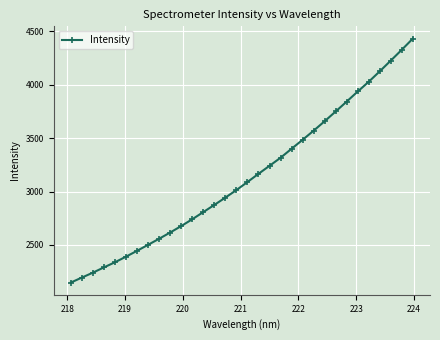

What is the minimum value shown in the chart?

2147.6